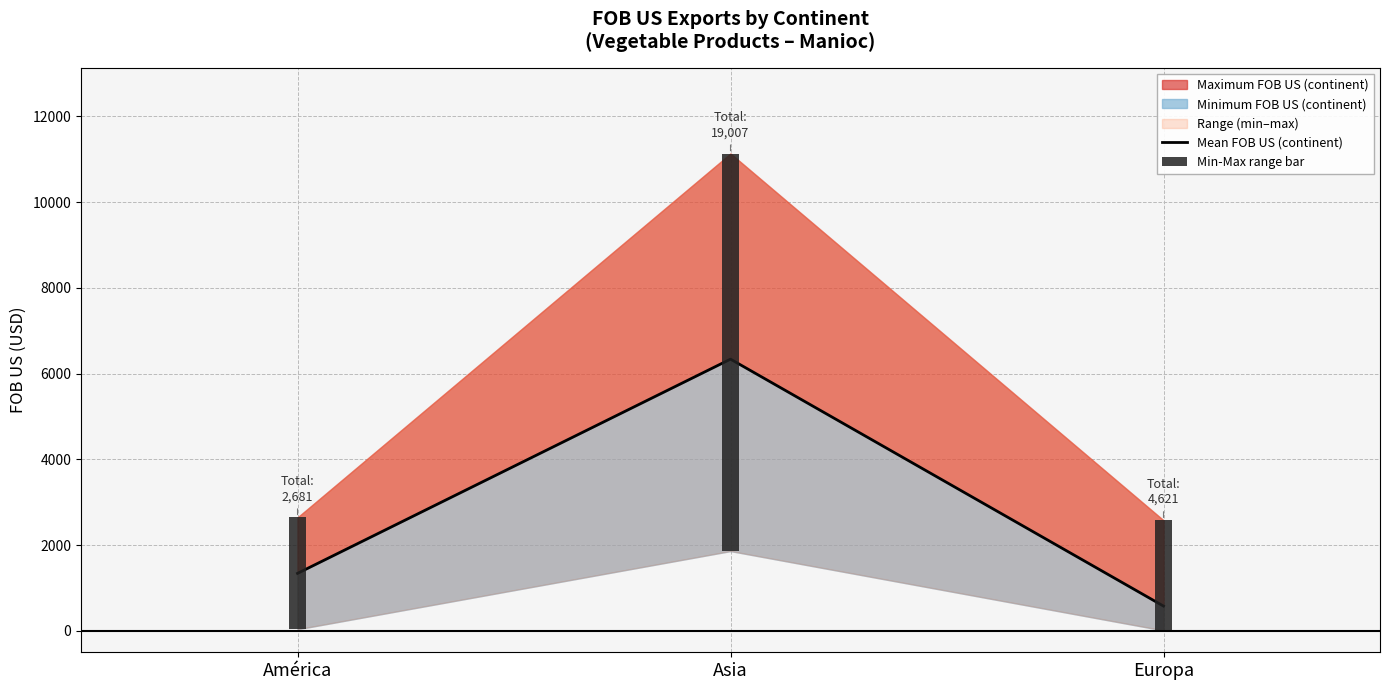

What is the label of the 2nd bar from the right?

Asia